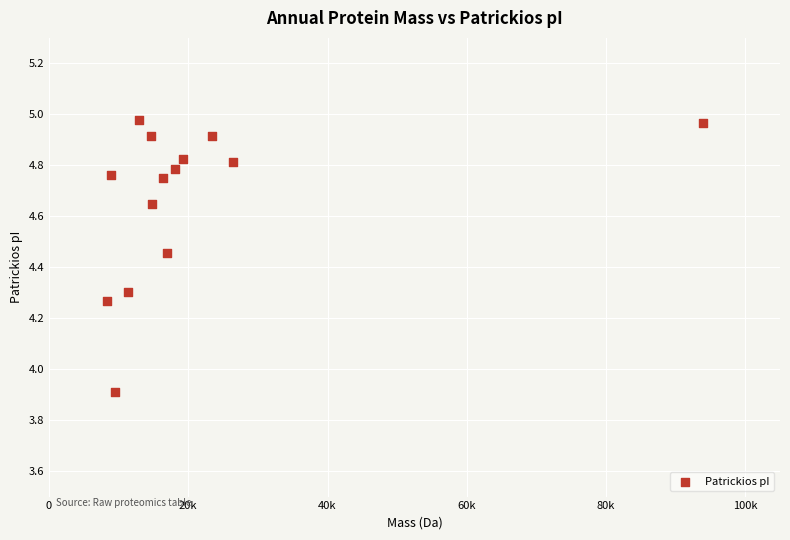

What Y value in the scatter plot is closest to 4?

3.9